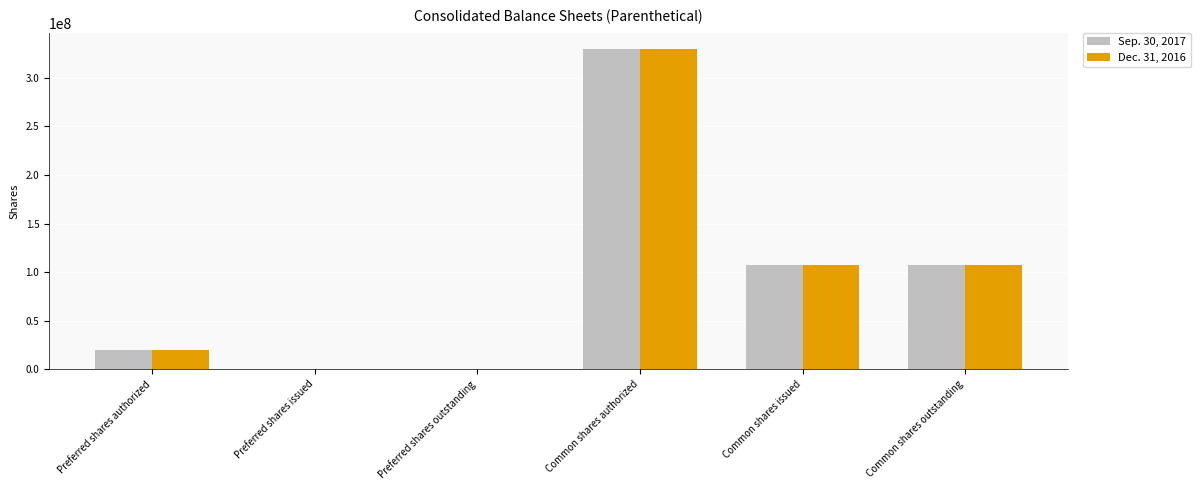

Is it true that Dec. 31, 2016 equals 212126669 at Preferred shares issued?

False